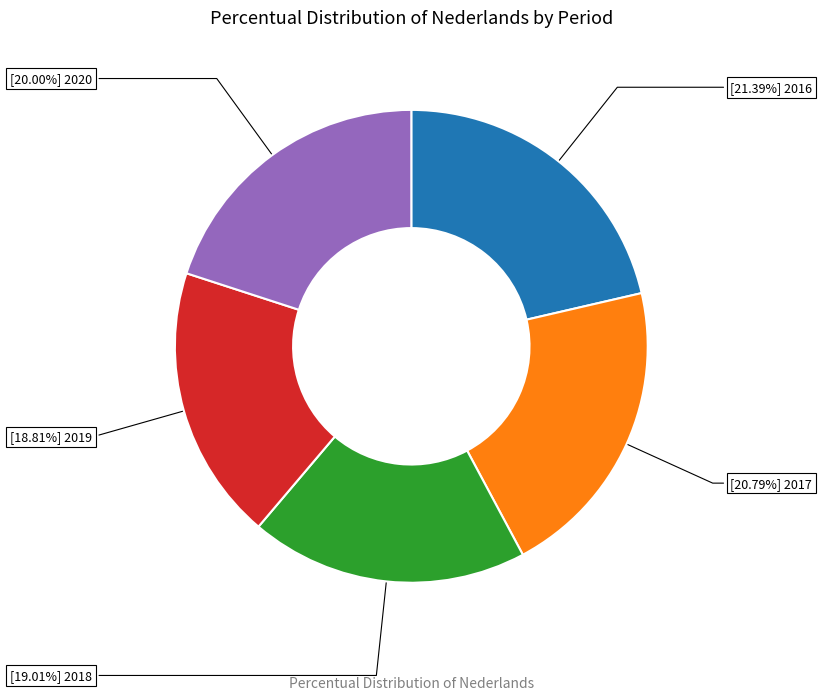

Does any single category account for the majority?

No